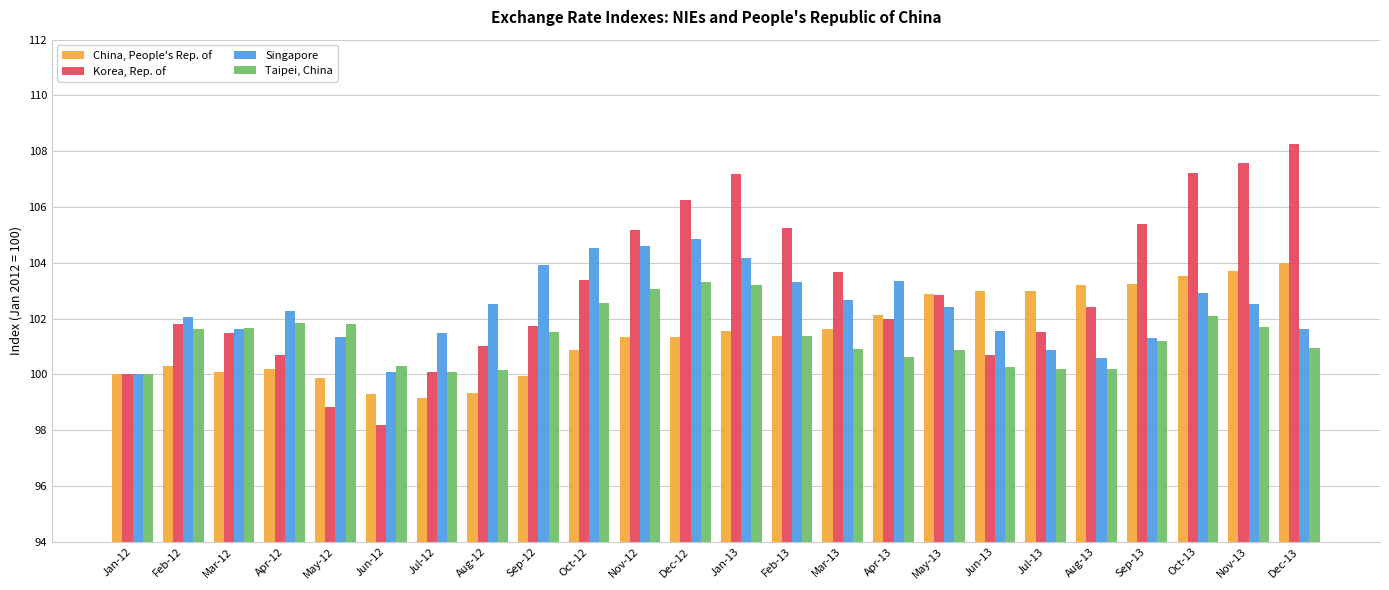

Count the number of categories in the chart.

24